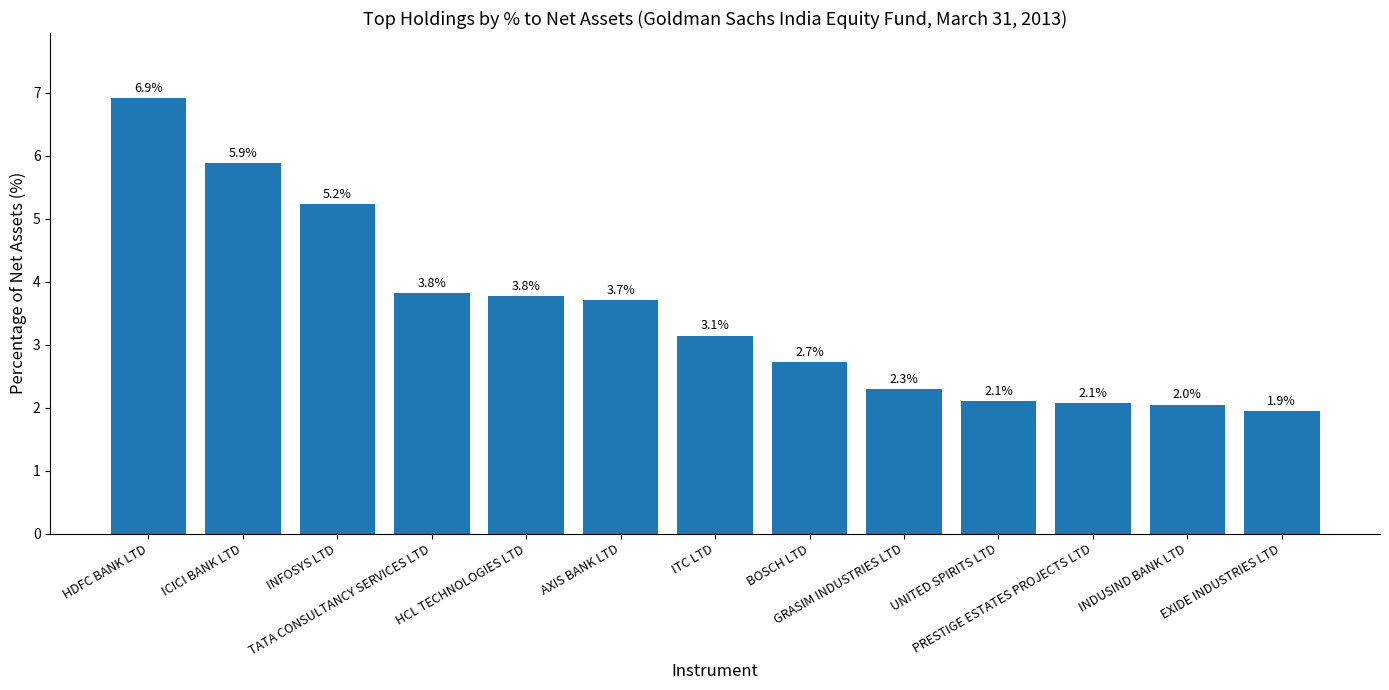

What is the ratio of the value at AXIS BANK LTD to the value at EXIDE INDUSTRIES LTD?

1.9